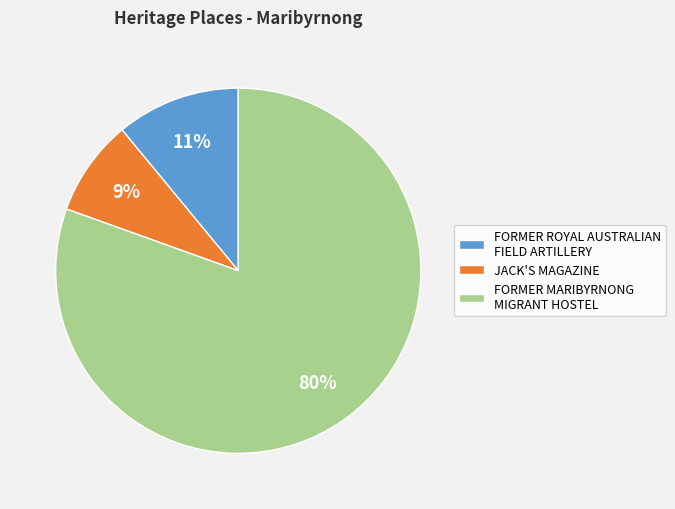

To the nearest percent, what portion does JACK'S MAGAZINE represent?

9%